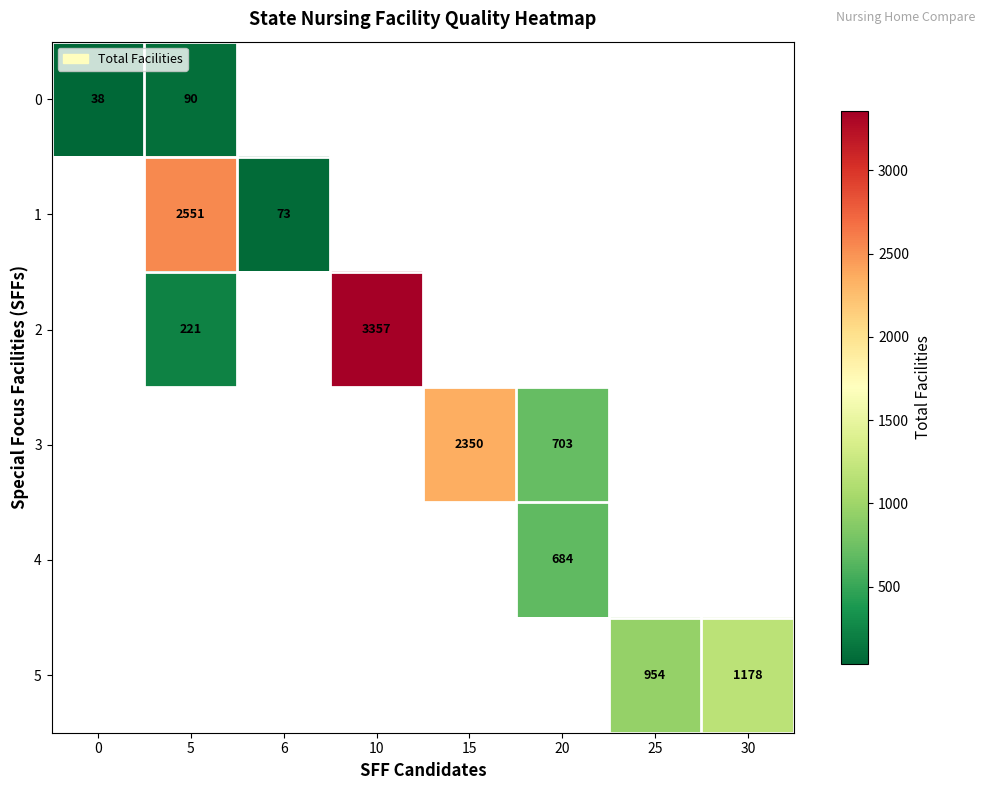

How many categories are shown in the chart?

8